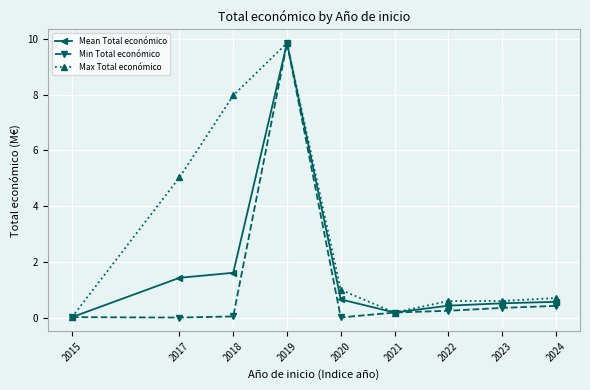

At 2022, list the series in order from largest to smallest.

Max Total económico, Mean Total económico, Min Total económico